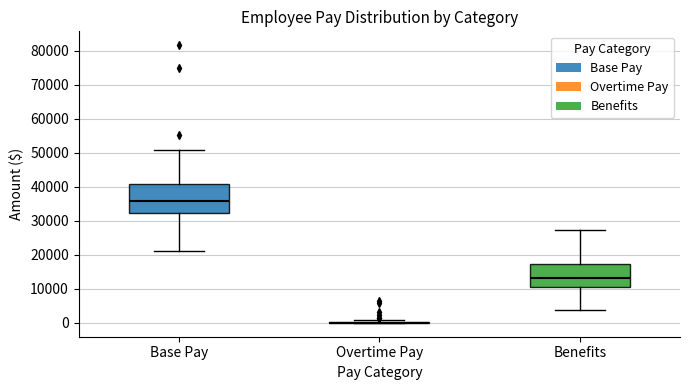

Which box is the tallest, from its lower edge to its upper edge?

Base Pay